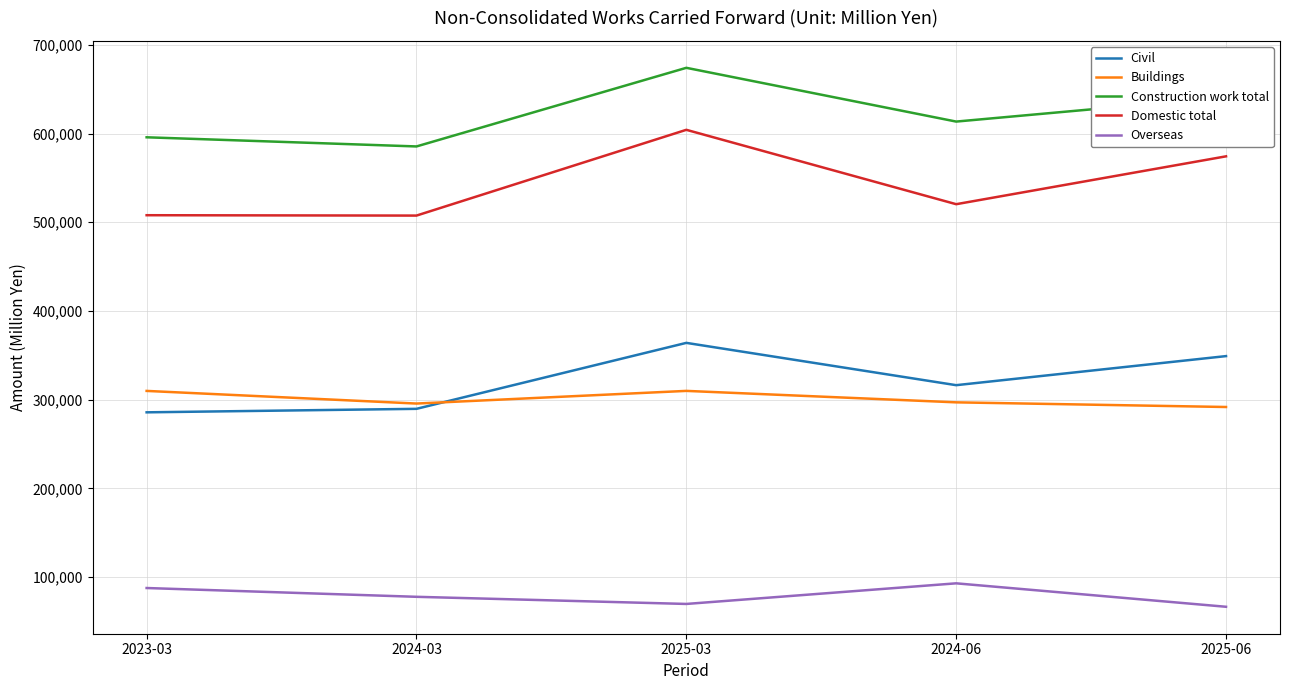

At which label is Buildings closest to 300900?

2024-06